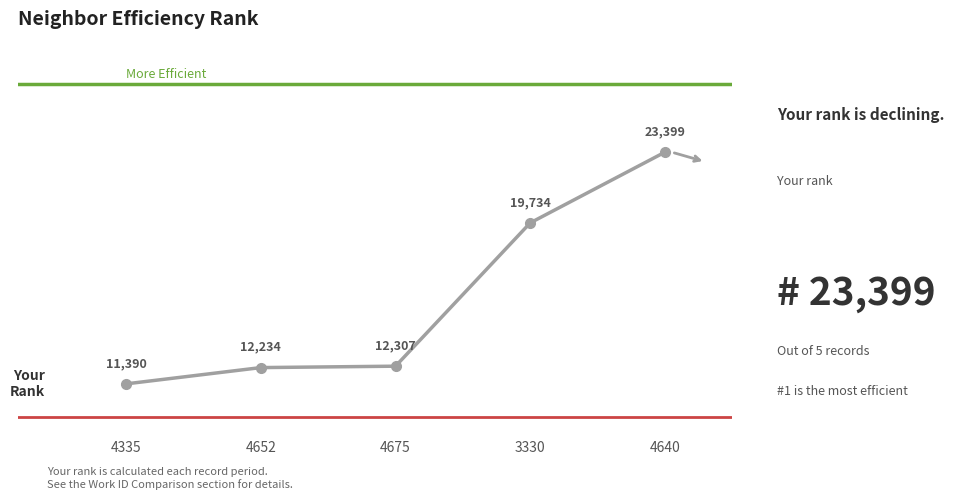

What is the value of the 5th point from the left?

23399